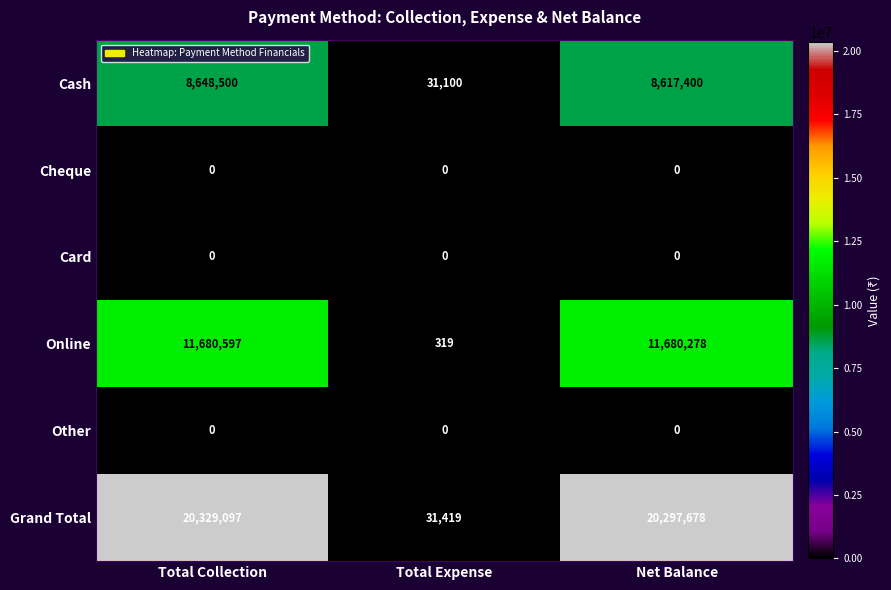

The value of Cheque at Total Collection is 0. True or false?

True